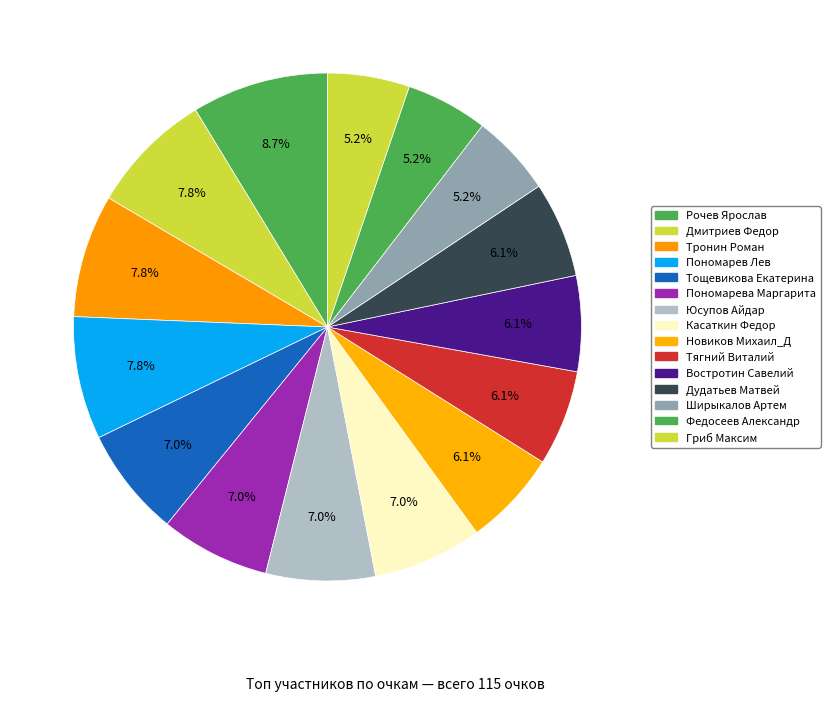

Count the number of slices in the pie.

15